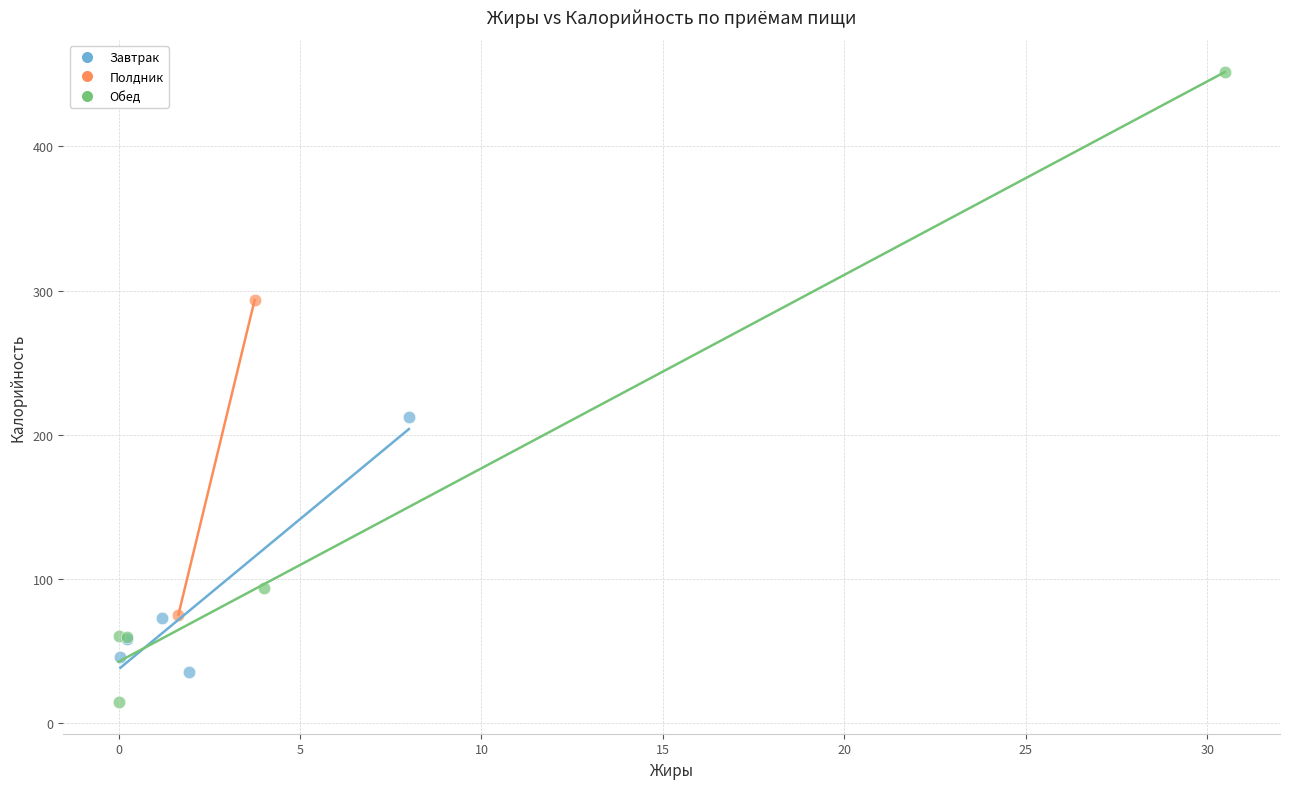

What are all the series names shown in the legend?

Завтрак, Полдник, Обед